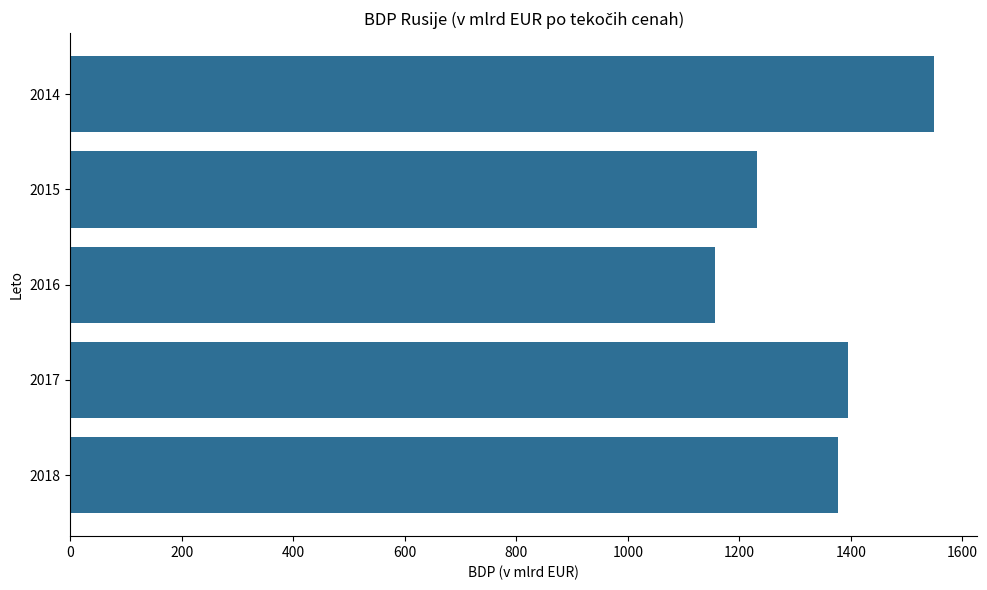

What is the sum of the values at 2015 and 2018?

2608.7